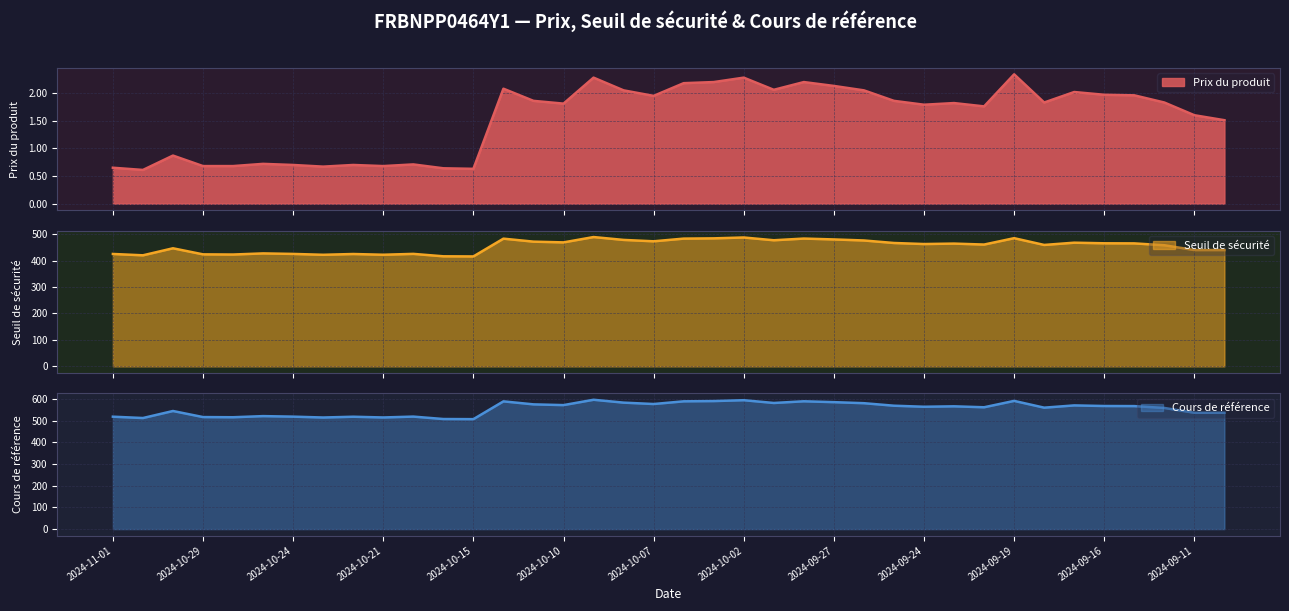

Which series has the largest total across all categories?

Cours de référence